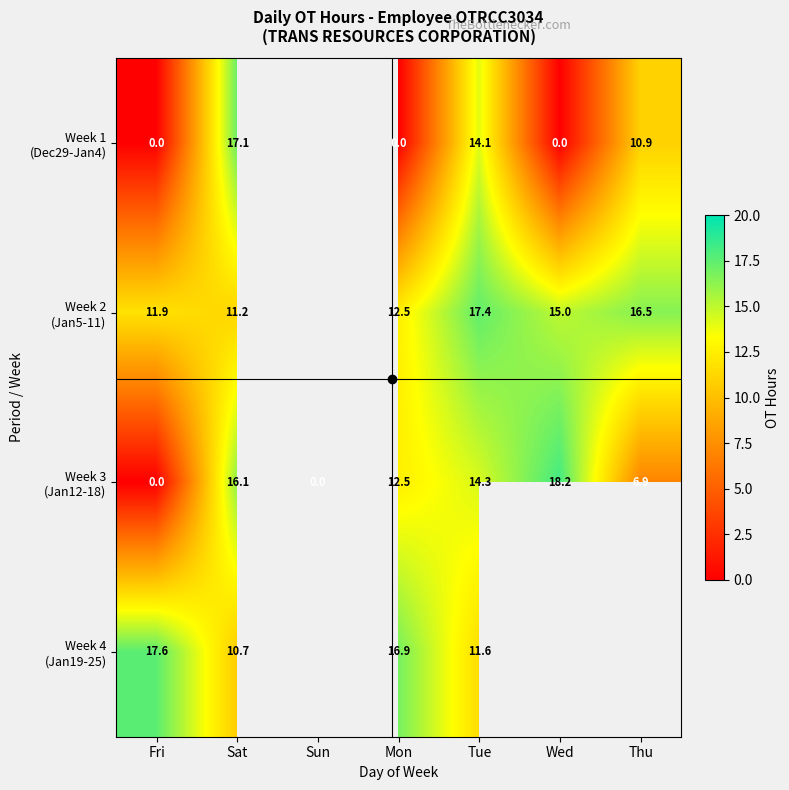

What is the total value across all series at Sat?

55.1